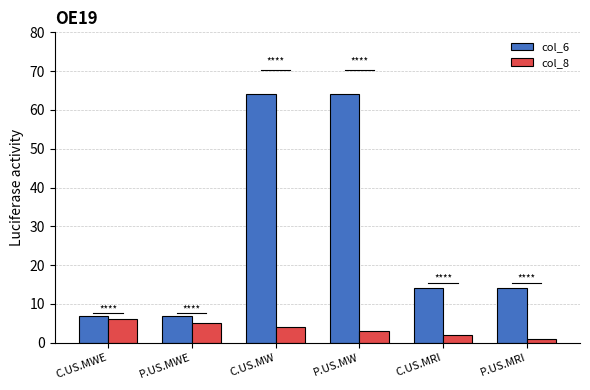

What is the highest value of the col_8 series?

6